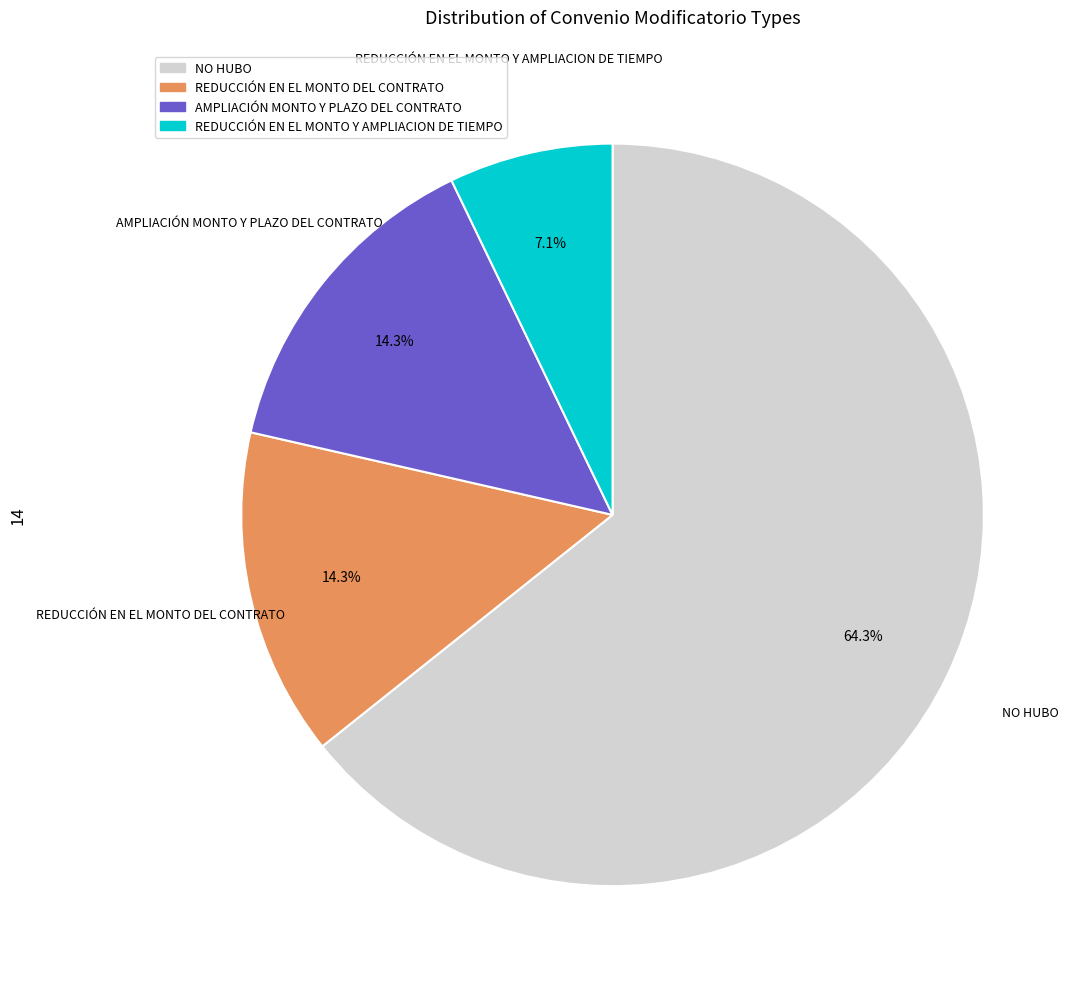

To the nearest percent, what is the difference between the NO HUBO and REDUCCIÓN EN EL MONTO Y AMPLIACION DE TIEMPO slice percentages?

57%